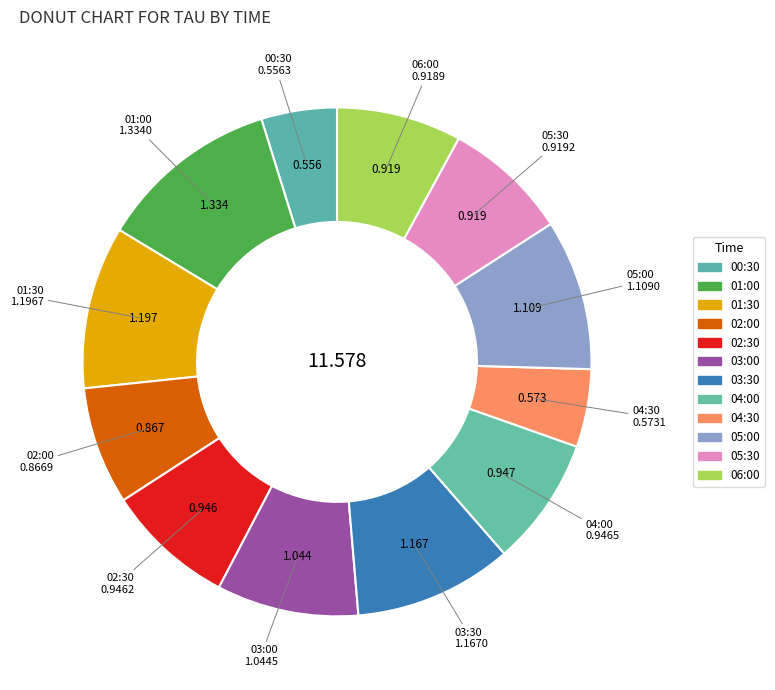

Is the sum of 01:00 and 02:00 greater than half?

No